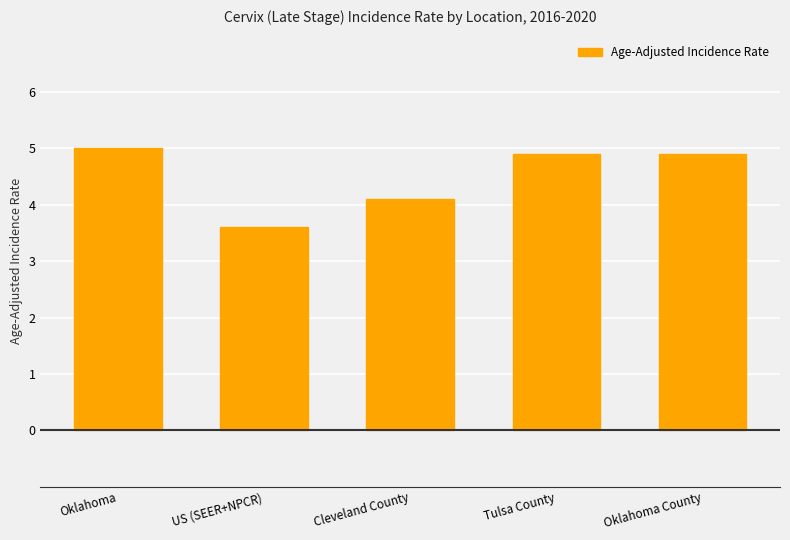

What is the difference between the maximum and minimum values?

1.4